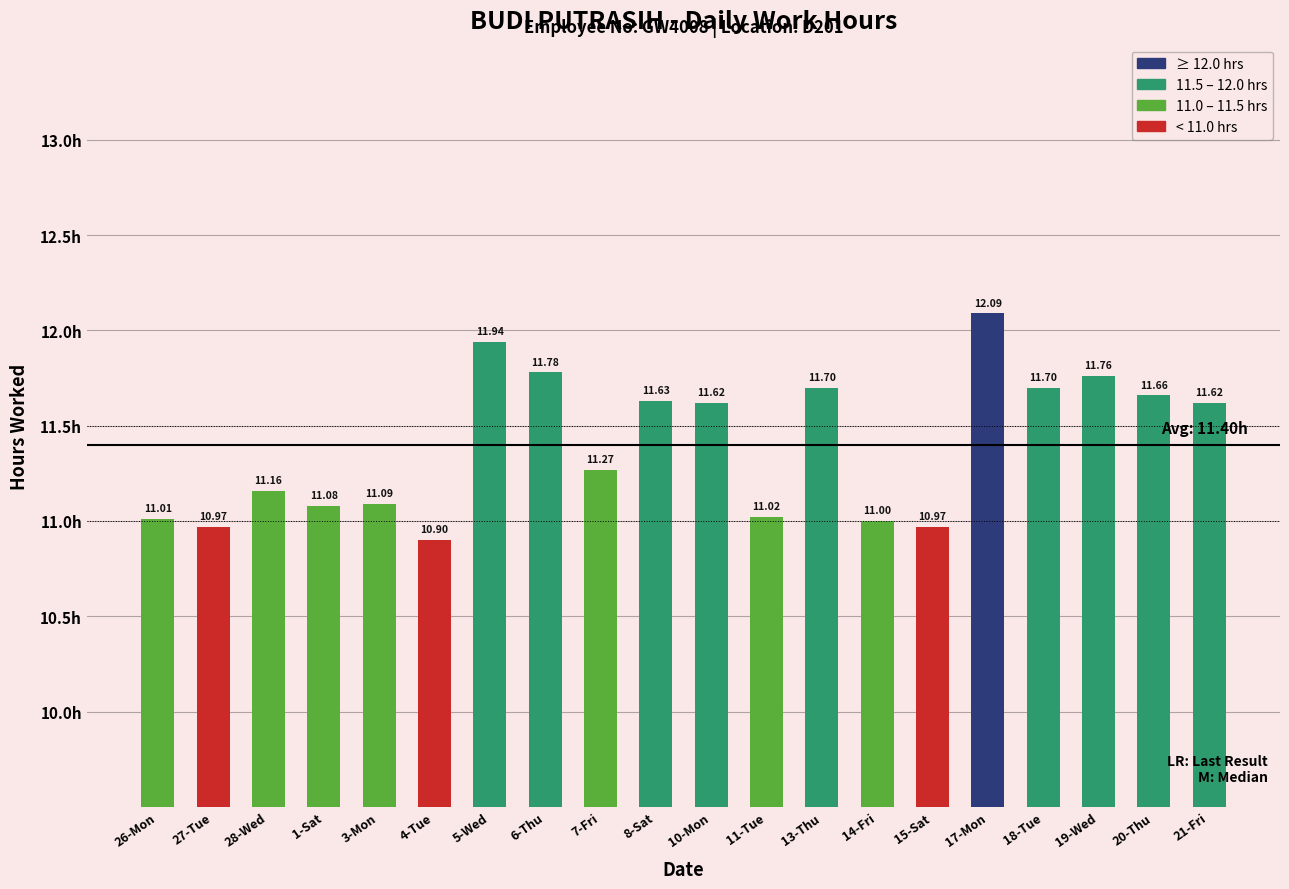

How many distinct data groups are displayed?

1